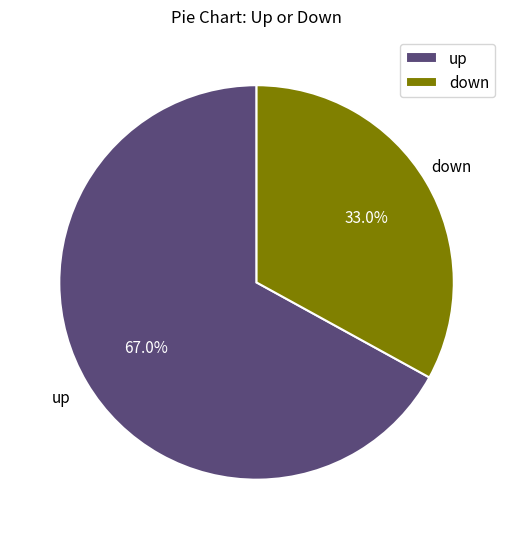

The down slice represents 26% of the pie. True or false?

False